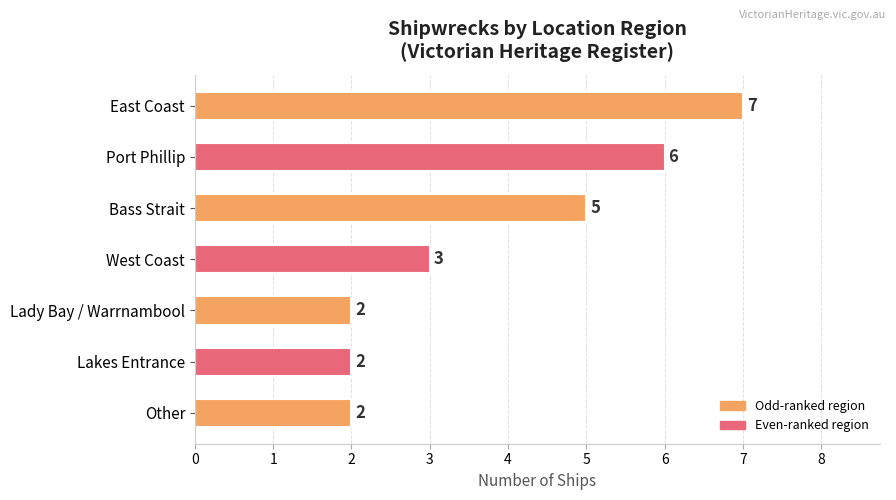

Reading top to bottom, transcribe all the data shown in this chart.

East Coast=7	Port Phillip=6	Bass Strait=5	West Coast=3	Lady Bay / Warrnambool=2	Lakes Entrance=2	Other=2